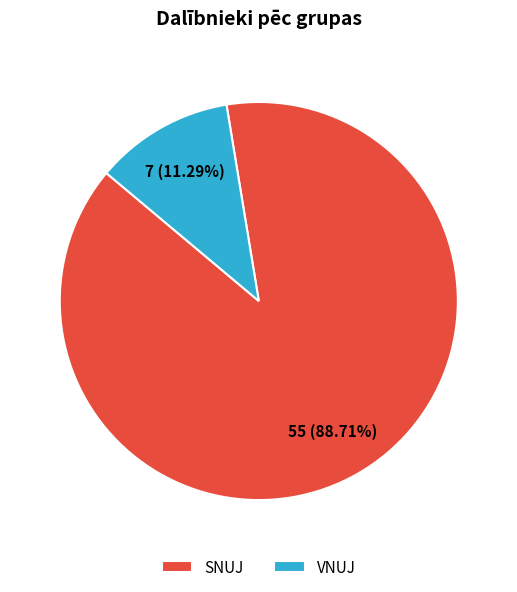

What percentage is the VNUJ slice, to the nearest percent?

11%